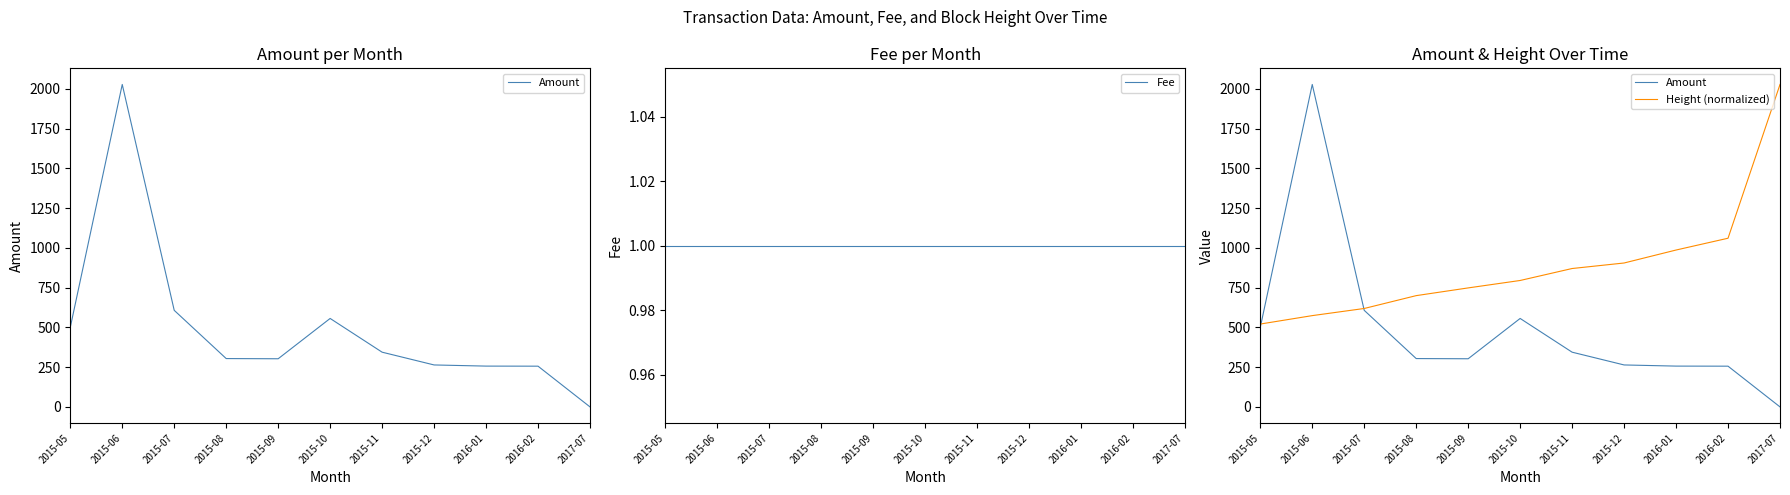

True or false: Amount and Height (normalized) intersect in this chart.

True